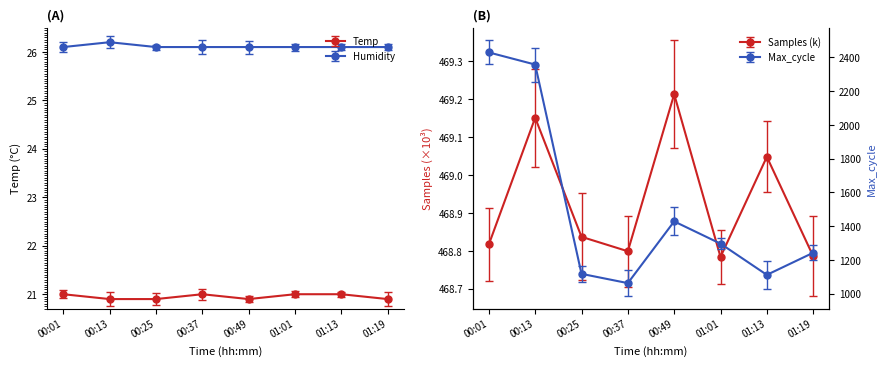

At which label does Temp reach its peak?

00:01